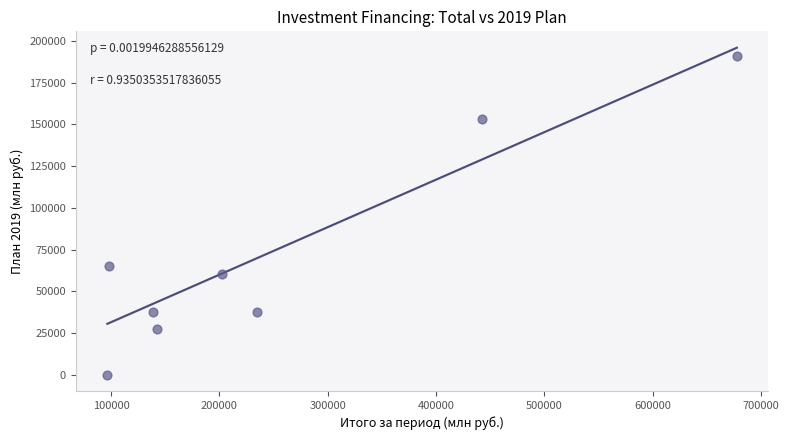

What Y value in the scatter plot is closest to 95448?

65231.7